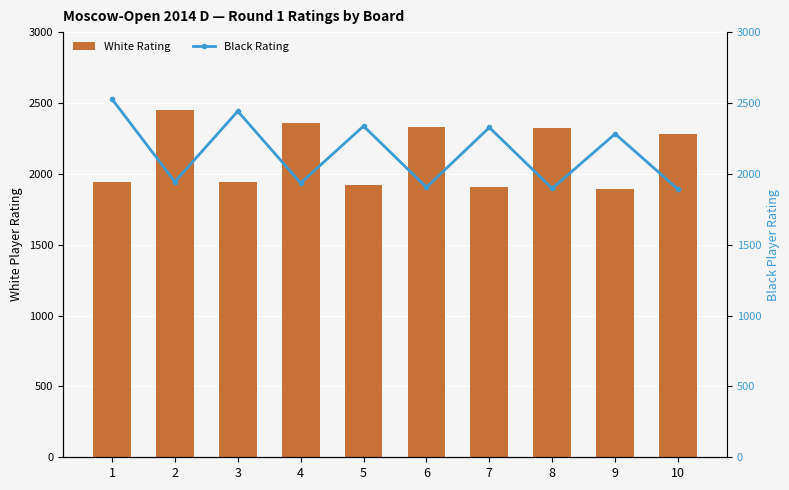

Which has a higher value, 10 or 6?

6